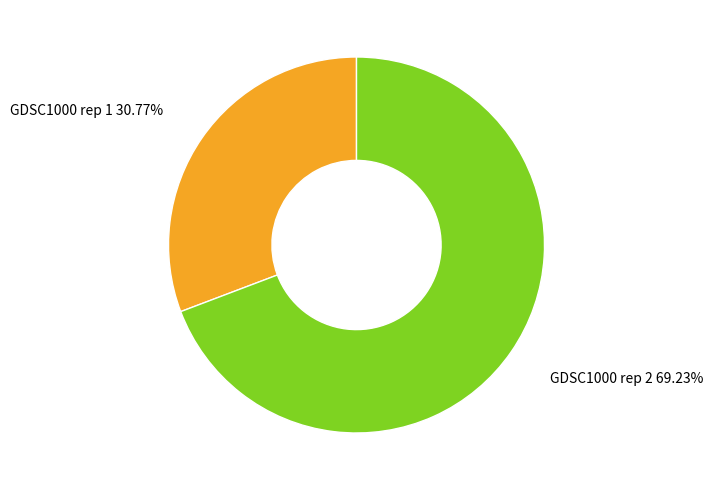

Between GDSC1000 rep 1 30.77% and GDSC1000 rep 2 69.23%, which is larger?

GDSC1000 rep 2 69.23%